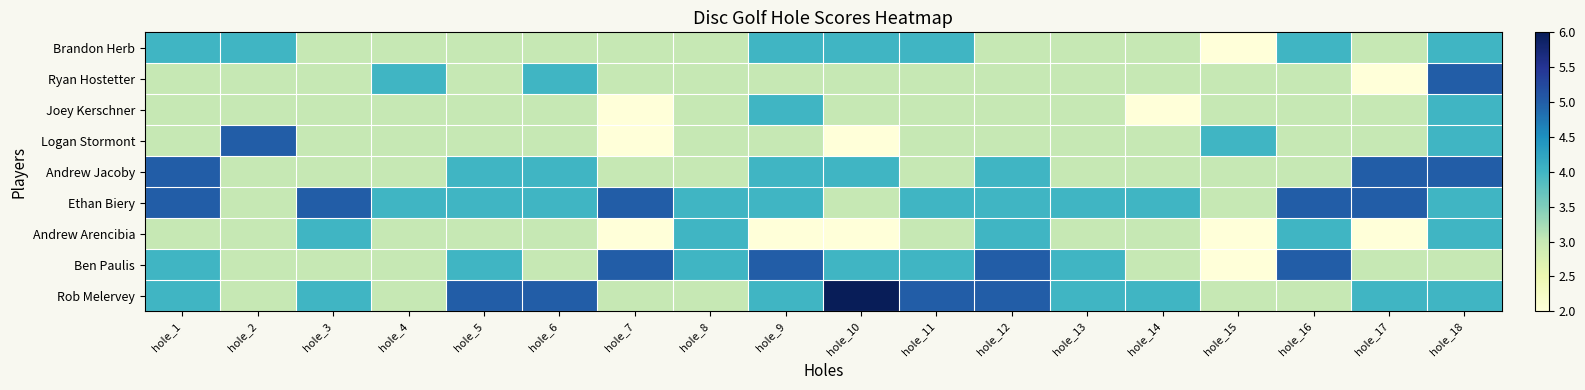

Rank the series at hole_11 from lowest to highest value.

Ryan Hostetter, Joey Kerschner, Logan Stormont, Andrew Jacoby, Andrew Arencibia, Brandon Herb, Ethan Biery, Ben Paulis, Rob Melervey